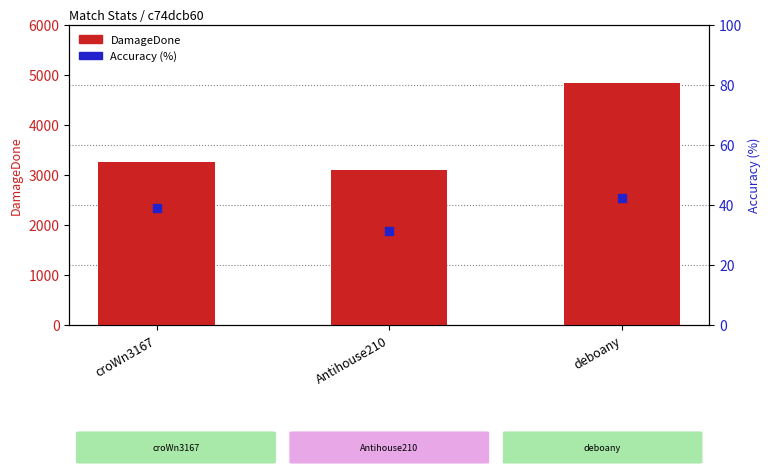

At which category is the sum across all series the highest?

deboany